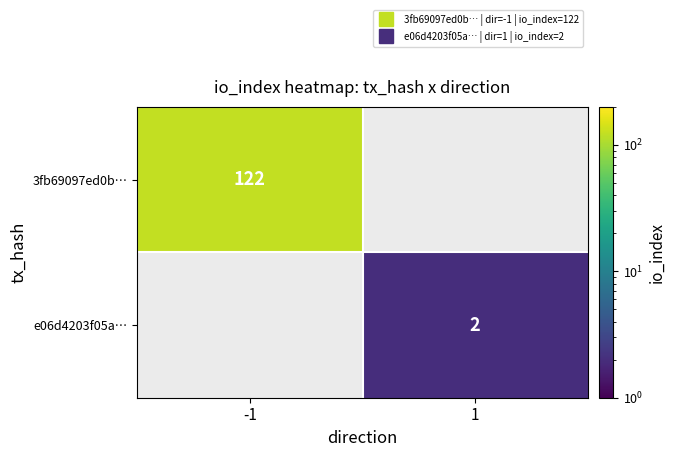

At how many categories does at least one series exceed 64?

1